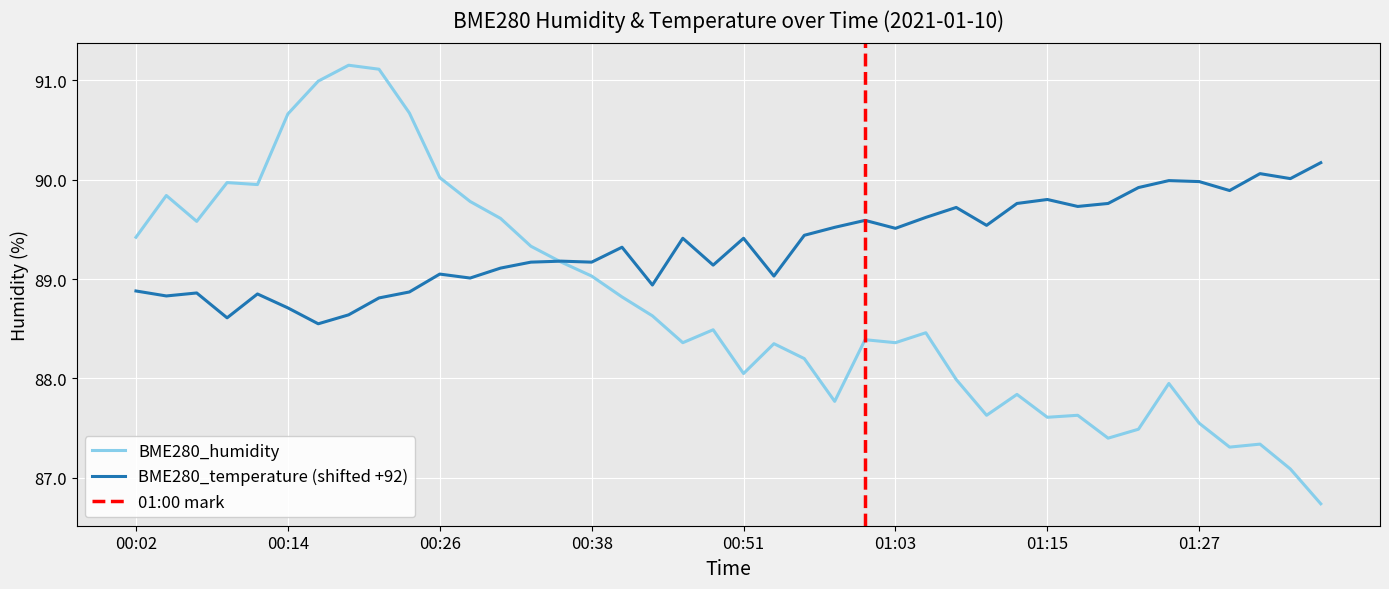

What is the minimum value for BME280_humidity?

86.7